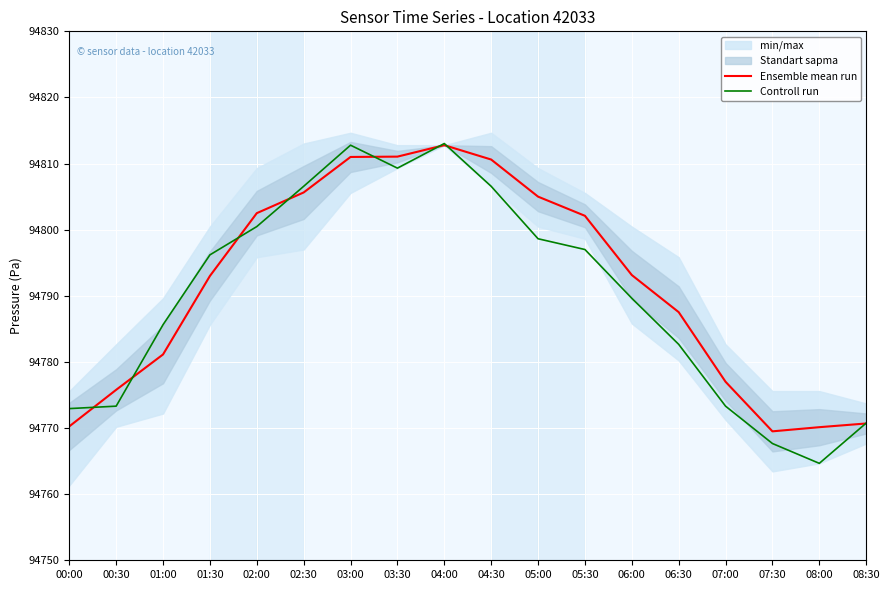

What is the difference between the Controll run values at 05:00 and 04:30?

7.9